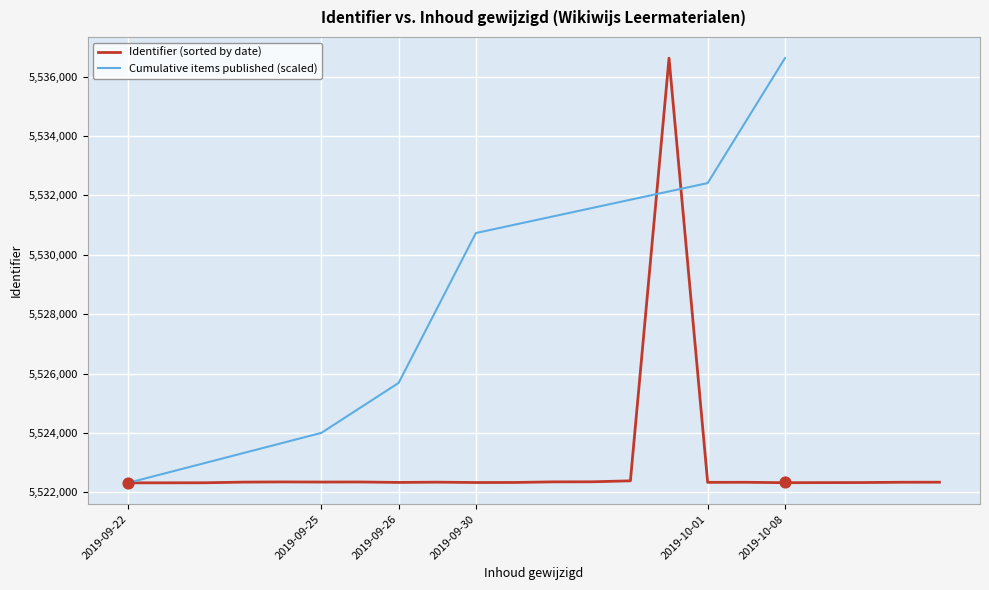

Between 2019-10-08 and 2019-10-01, which is larger?

2019-10-08